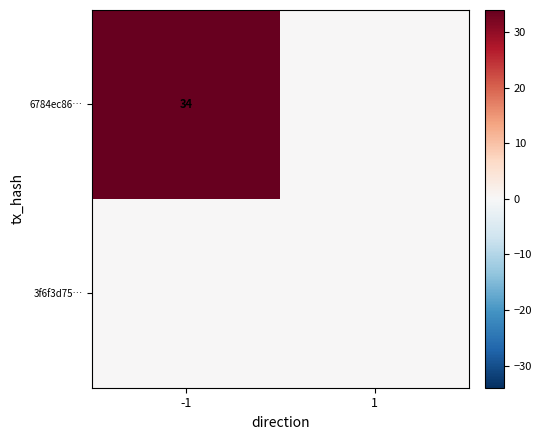

The value of 6784ec86… at -1 is 34. True or false?

True